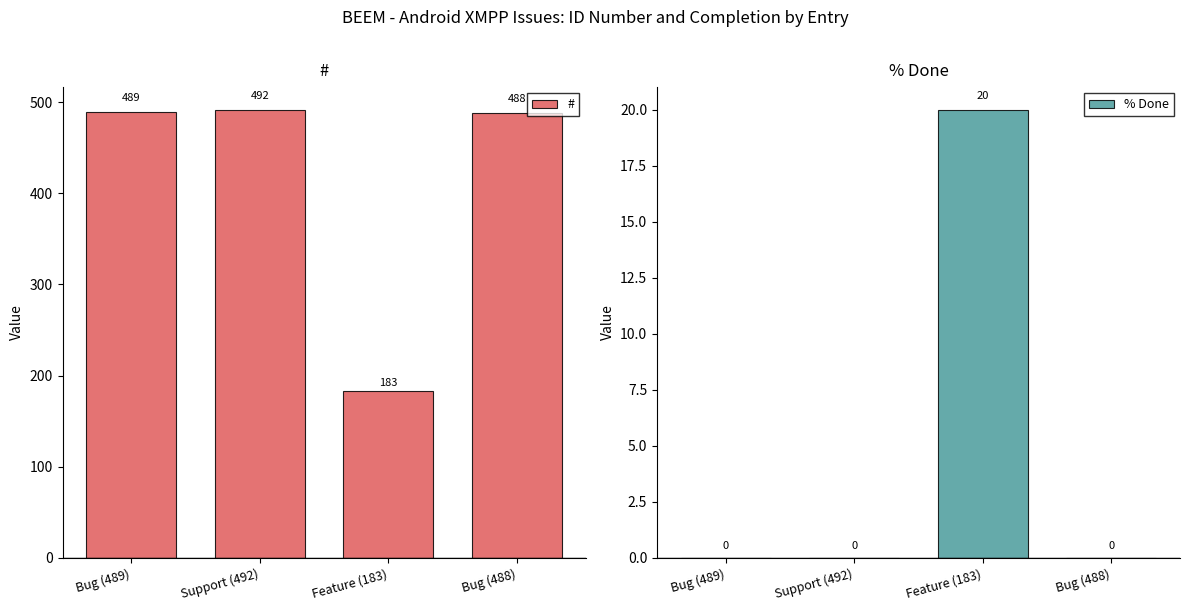

Which category has the lowest value across all series?

Bug (489)